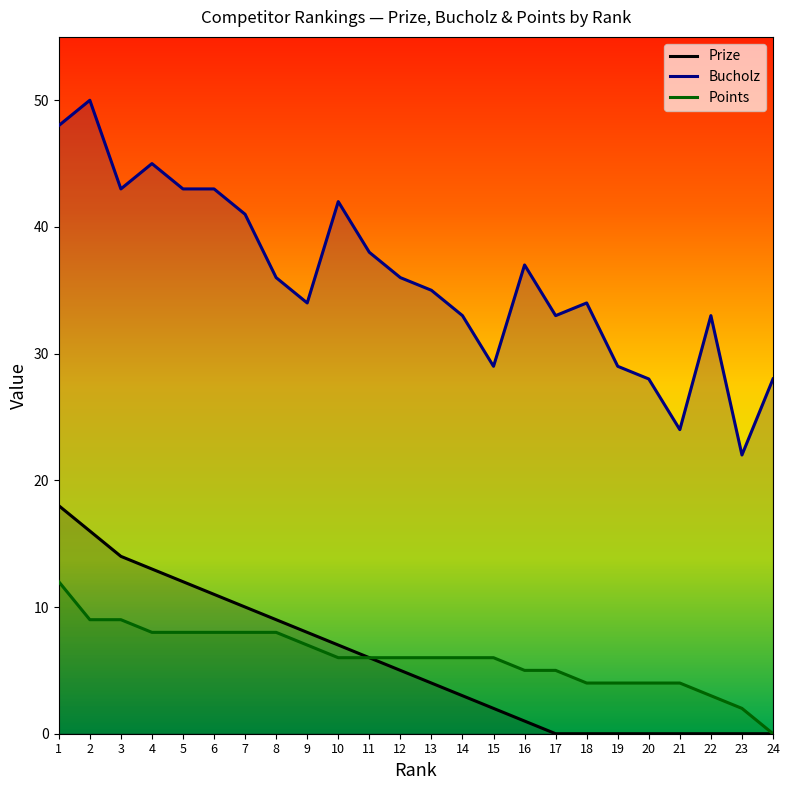

Is this an area chart (filled region under the line)?

No